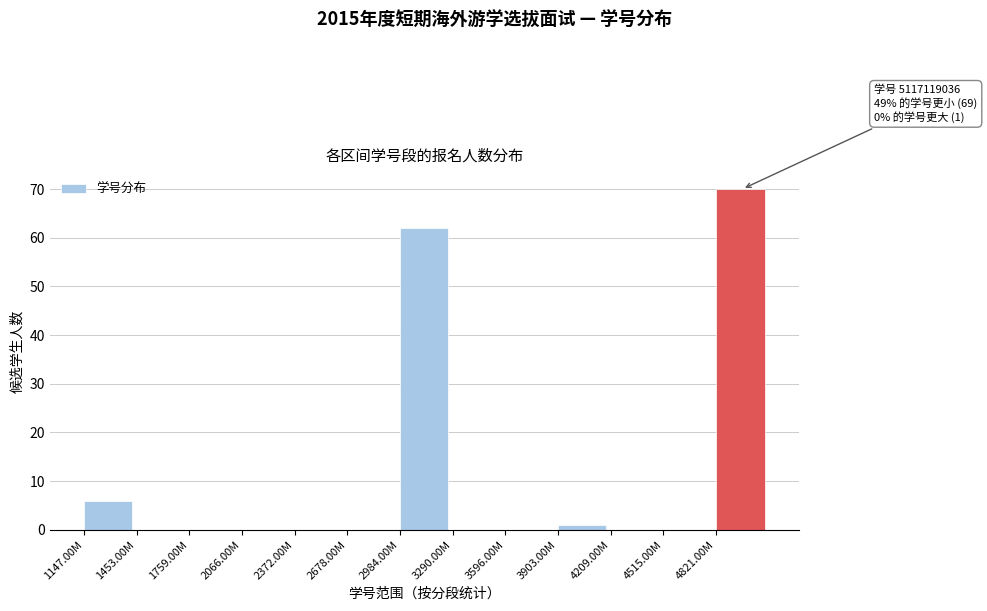

Reading right to left, what are all the values shown in this chart?

4821.00M=70	4515.00M=0	4209.00M=0	3903.00M=1	3596.00M=0	3290.00M=0	2984.00M=62	2678.00M=0	2372.00M=0	2066.00M=0	1759.00M=0	1453.00M=0	1147.00M=6